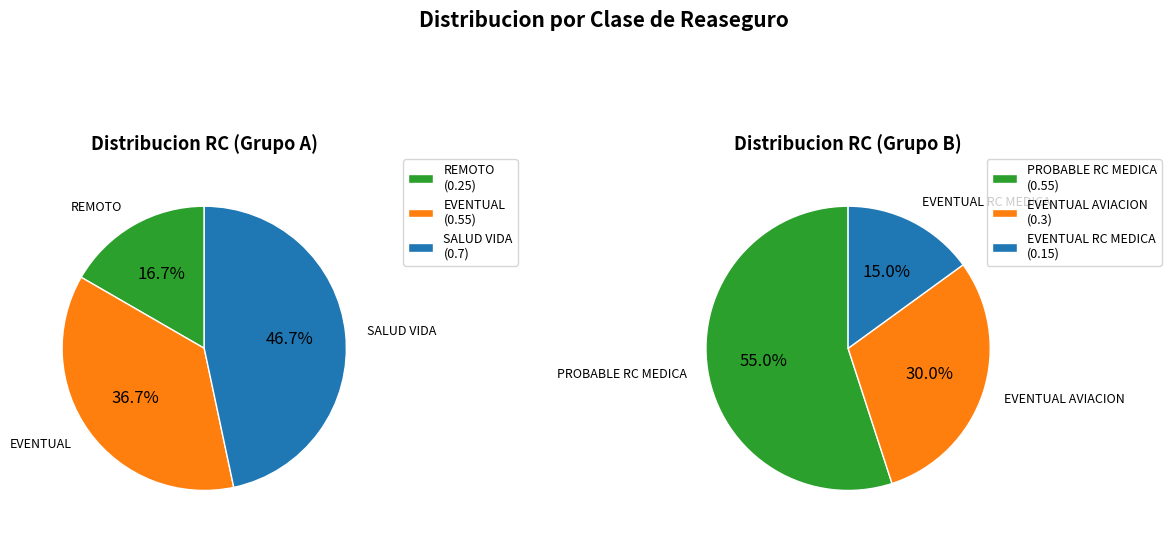

What is the change in value from EVENTUAL to EVENTUAL AVIACION?

-0.3